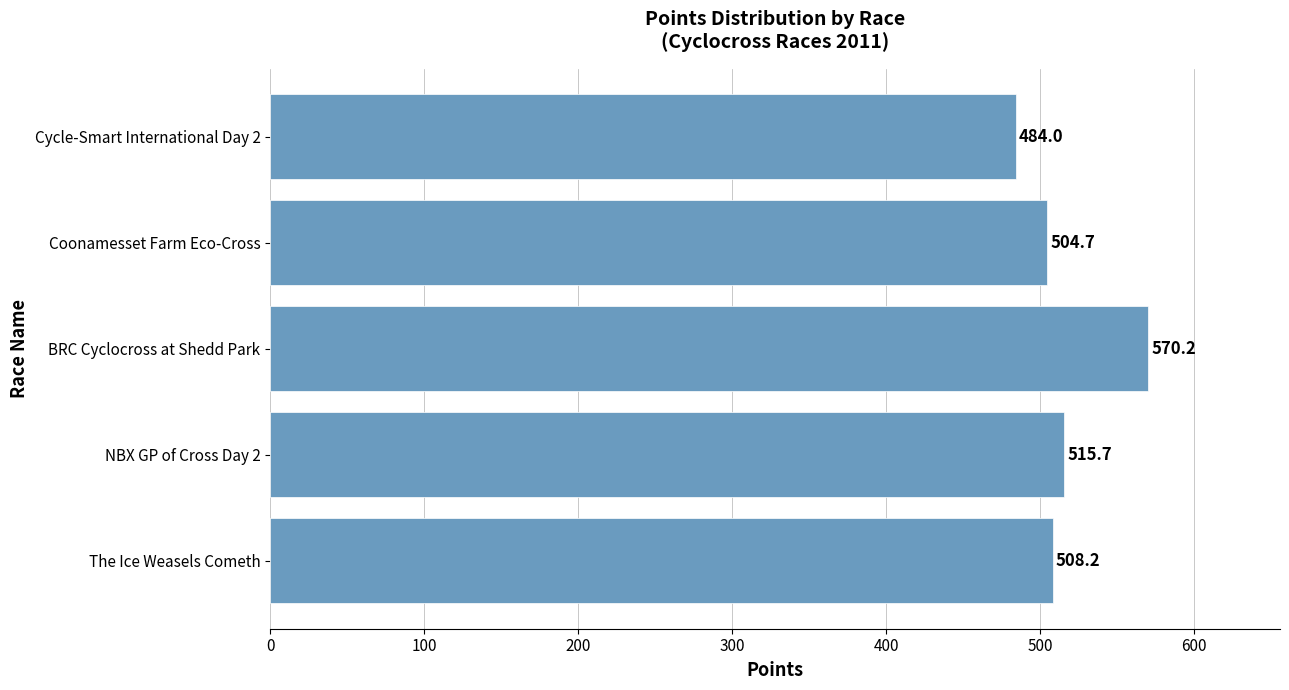

Which category has the lowest value across all series?

Cycle-Smart International Day 2